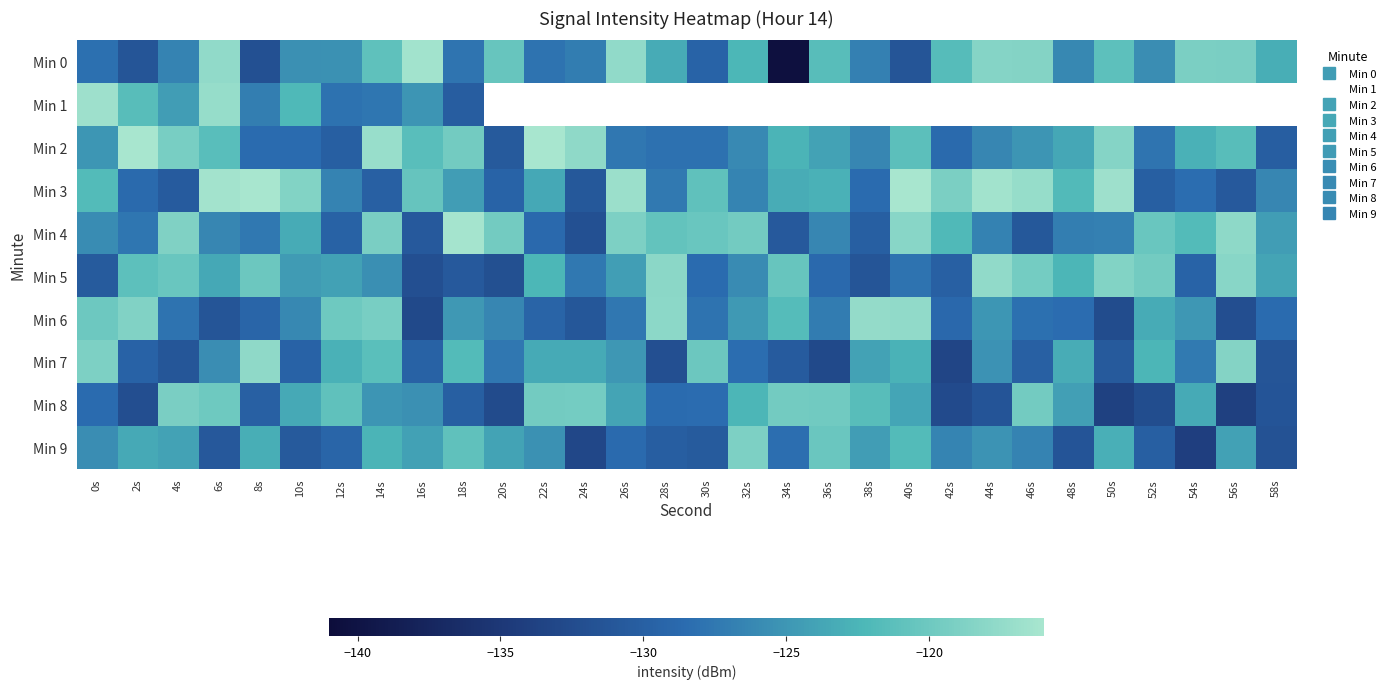

Rank the categories by Min 2 value from highest to lowest.

22s, 2s, 14s, 24s, 50s, 4s, 18s, 40s, 16s, 6s, 56s, 34s, 54s, 48s, 36s, 0s, 46s, 32s, 44s, 38s, 26s, 52s, 30s, 28s, 8s, 10s, 42s, 12s, 58s, 20s